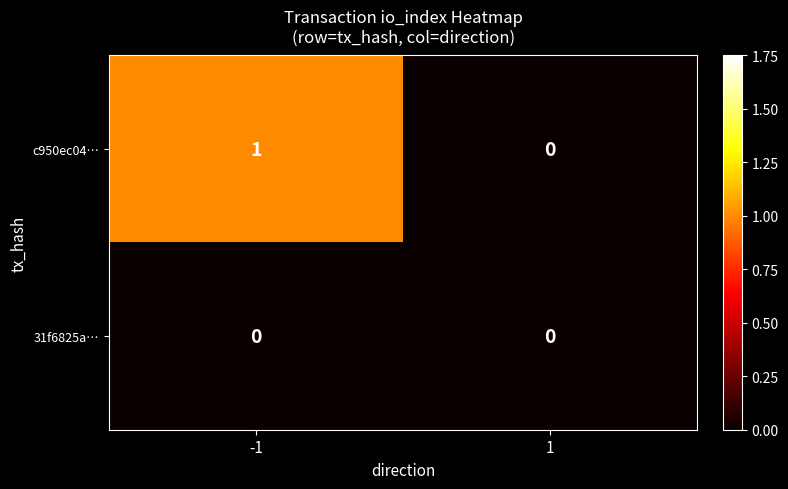

The c950ec04… series shows 0 at -1. True or false?

False